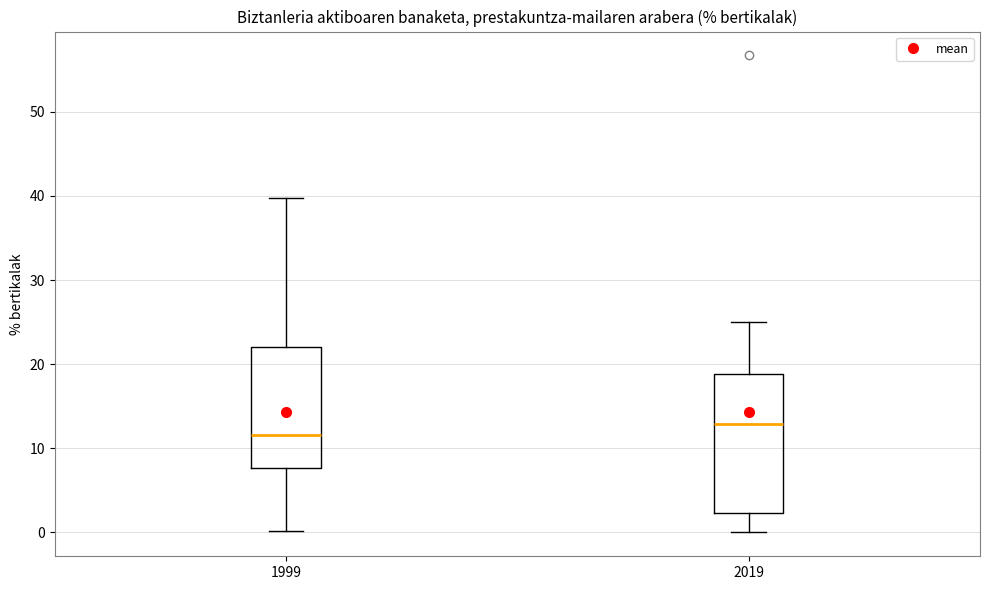

Reading left to right, read every box against the y-axis: the position of its median line, the range the box covers, and the ends of its whiskers. The values are not printed on the chart, so give them approximately, as read against the axis.

1999: median 12, box 8 to 22, whiskers 0 to 40
2019: median 13, box 2 to 19, whiskers 0 to 25